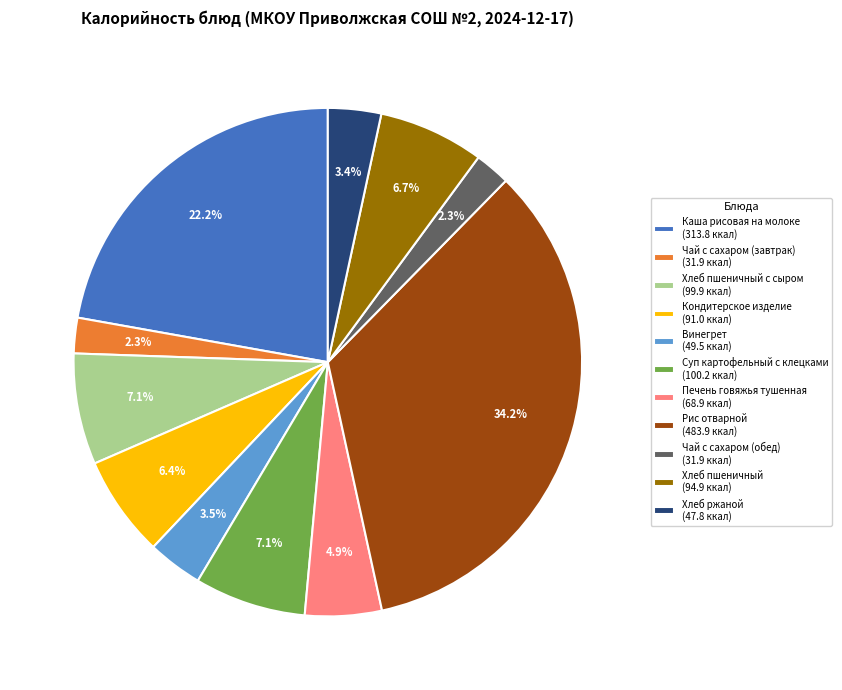

What is the largest slice in the pie chart?

Рис отварной (483.9 ккал)